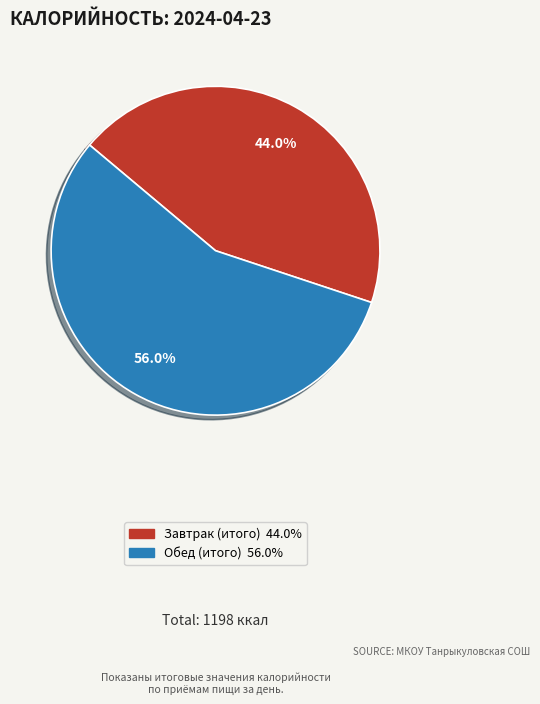

Does any single category account for the majority?

Yes